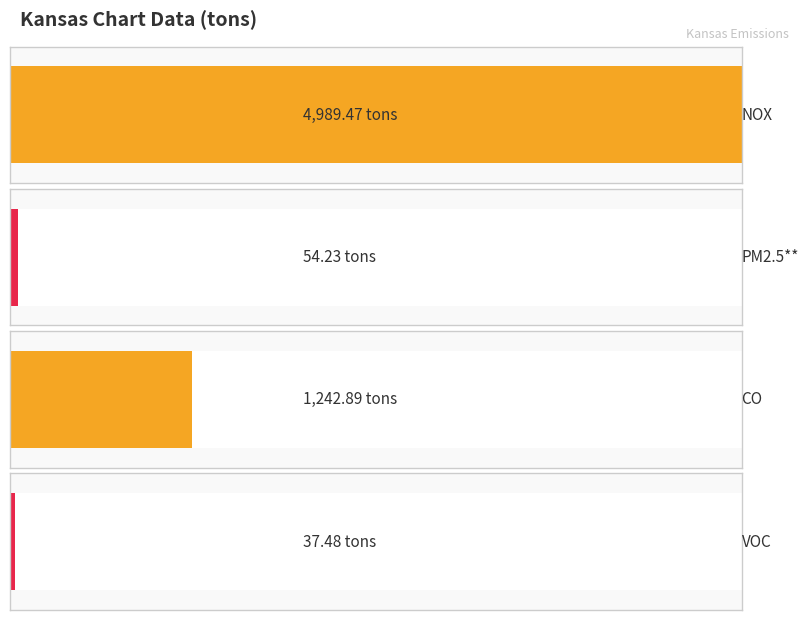

Count the number of categories in the chart.

4